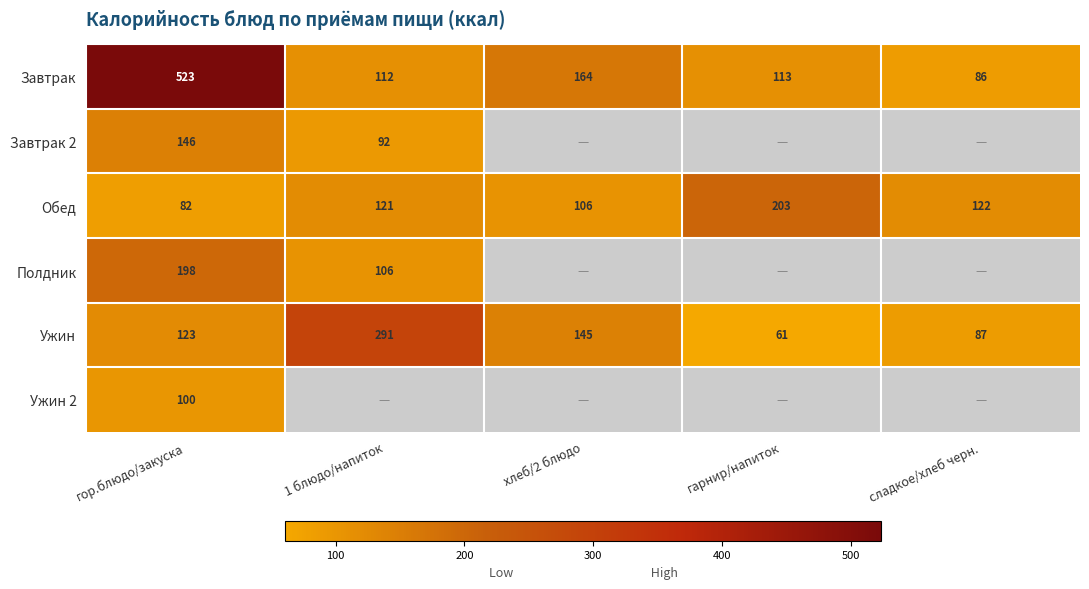

What is the lowest value of the Завтрак series?

86.0